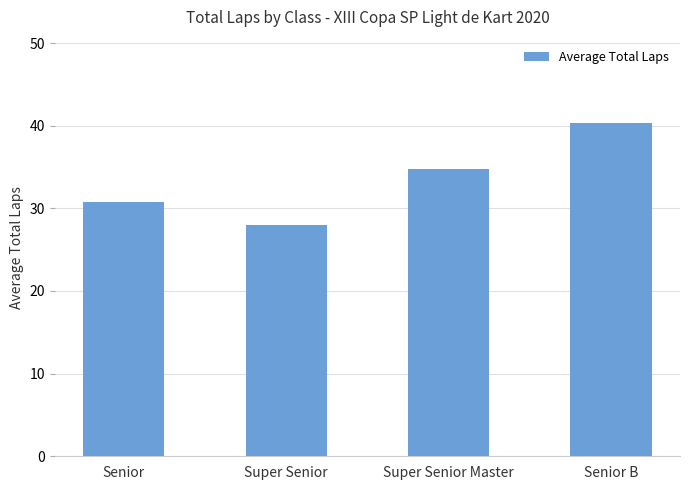

The value at Senior B is 40.3. True or false?

True